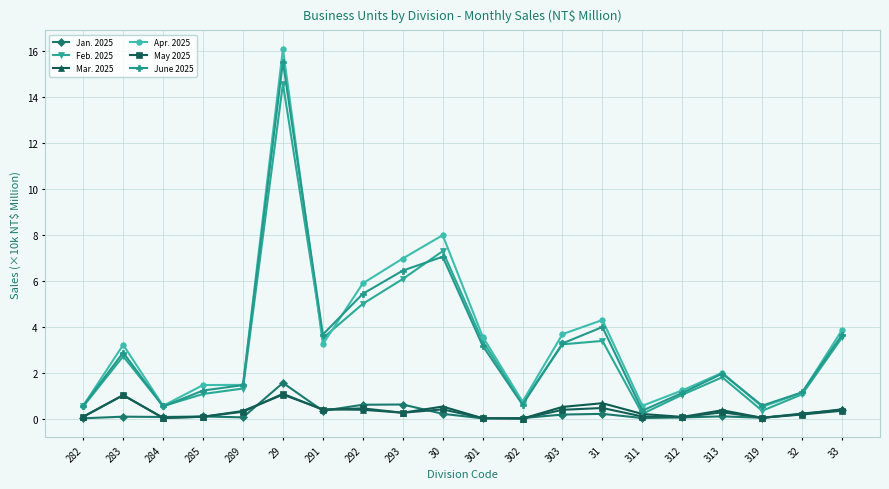

True or false: Jan. 2025 has a value of 0.2 at 32.

True